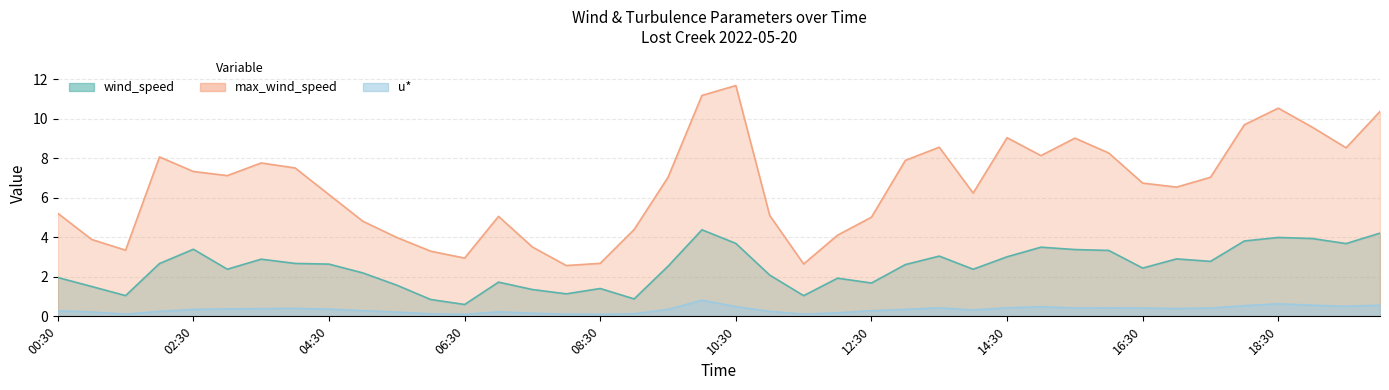

Does the chart have visible grid lines?

Yes